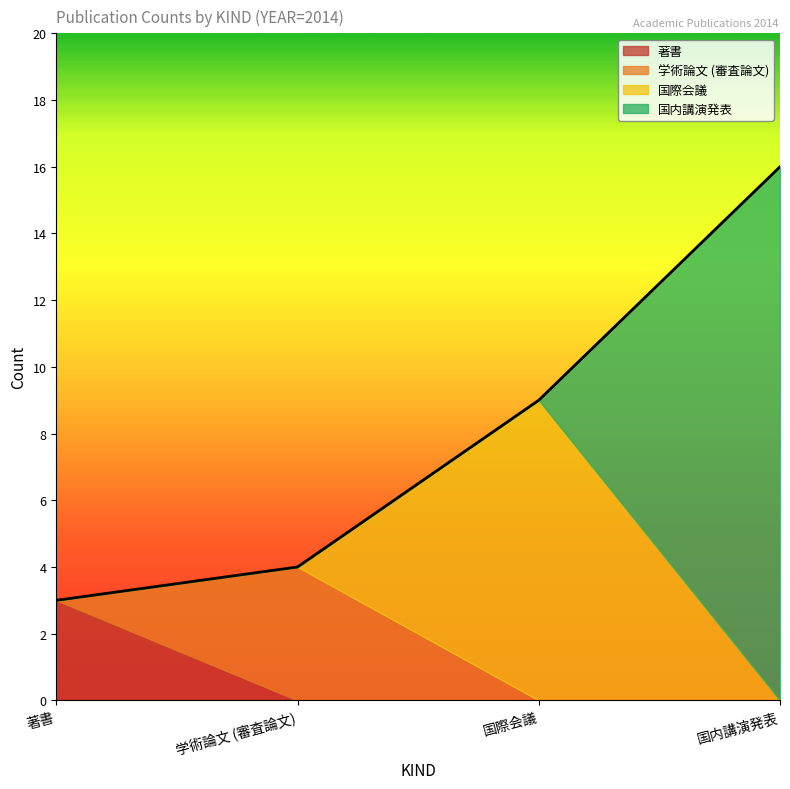

True or false: 国内講演発表 and 学術論文 (審査論文) intersect in this chart.

False